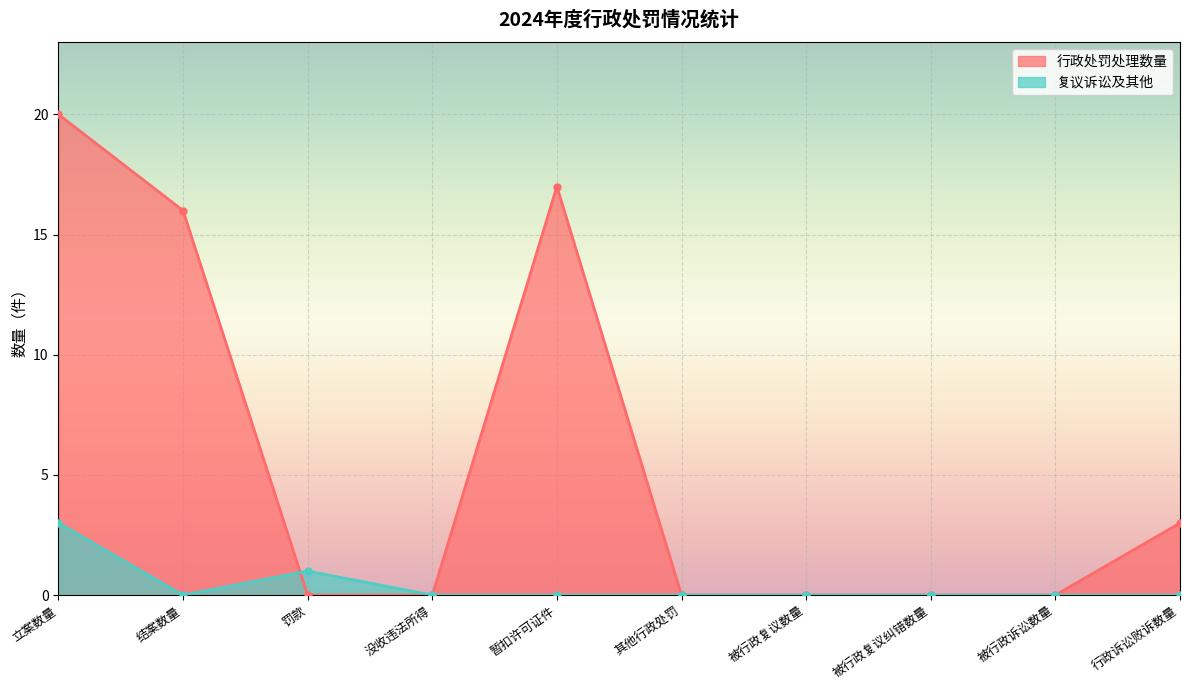

What is the value of the 复议诉讼及其他 point at the 3rd from the left?

1